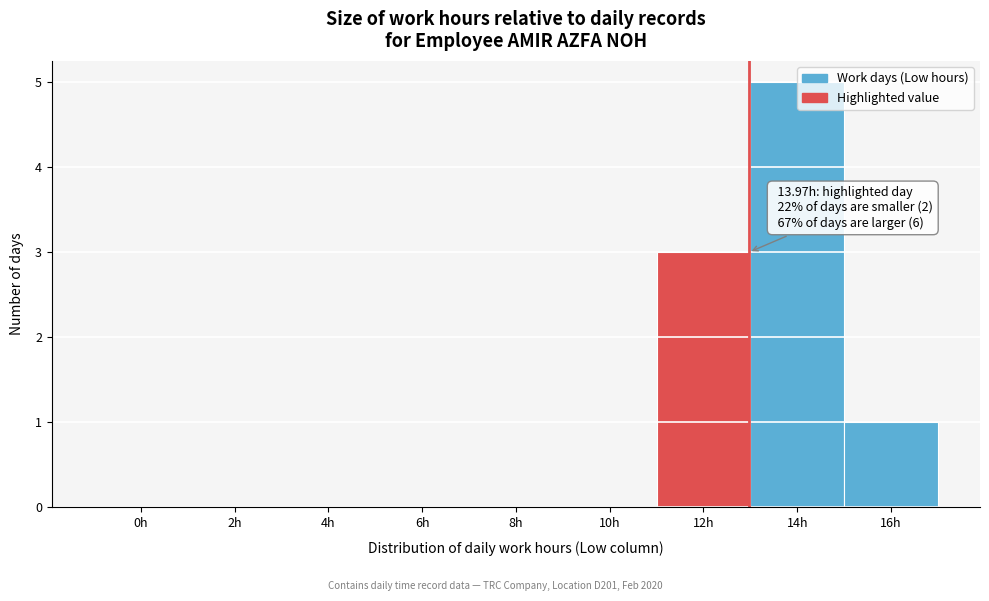

What is the sum of all values?

9